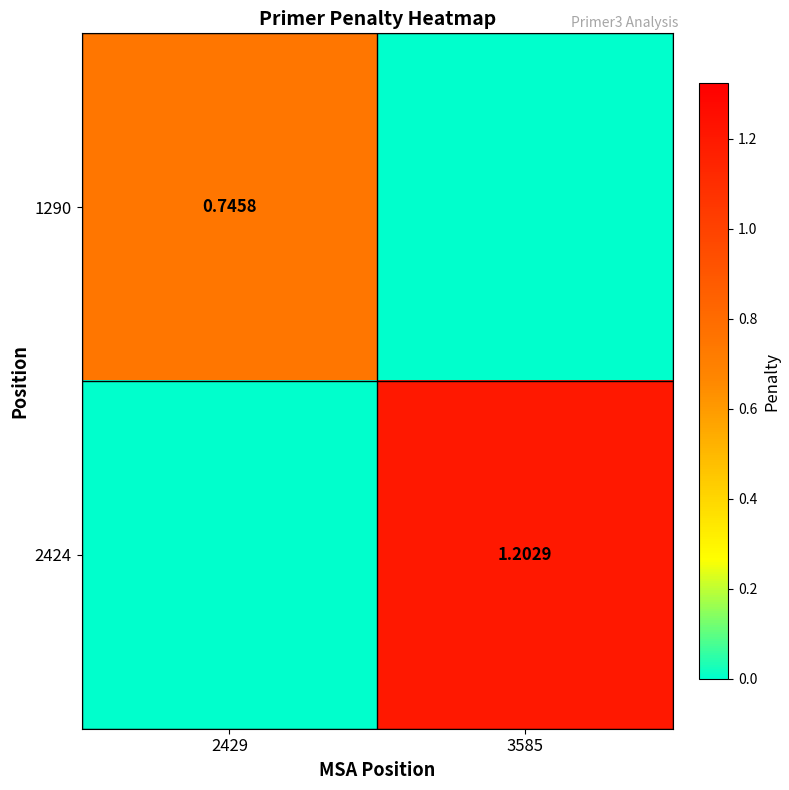

Is the value of 1290 at 2429 greater than the value of 2424 at 3585?

No